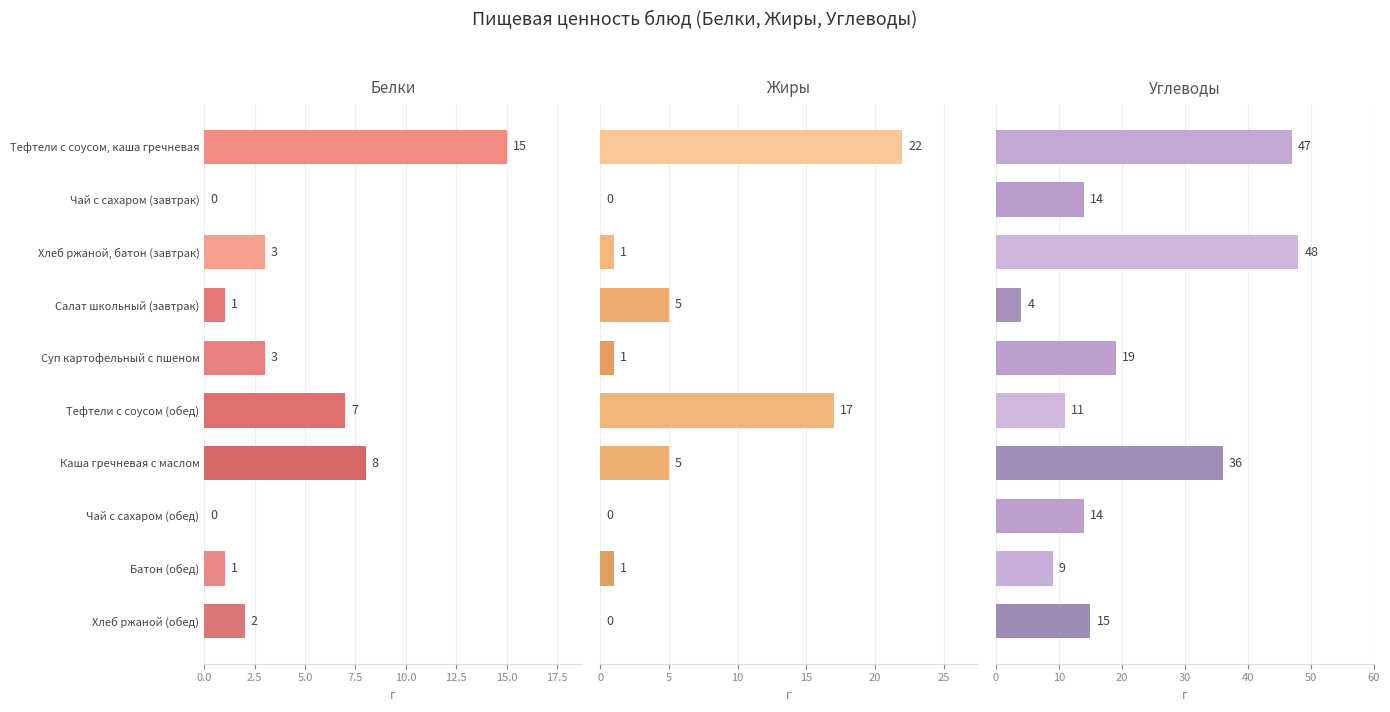

List the series in order of their peak value, highest first.

Углеводы, Жиры, Белки